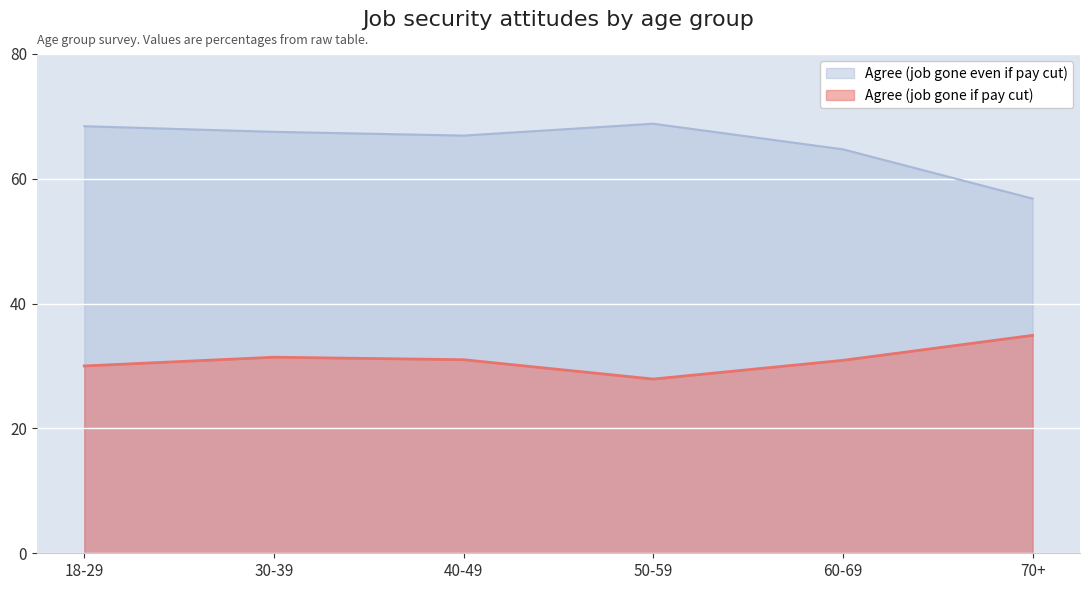

What are all the series names shown in the legend?

Agree (job gone even if pay cut), Agree (job gone if pay cut)